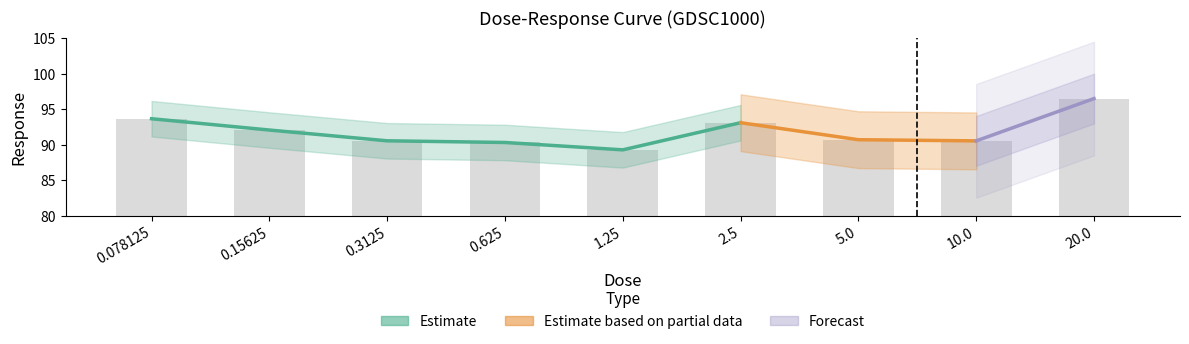

How many bars are there in total?

9